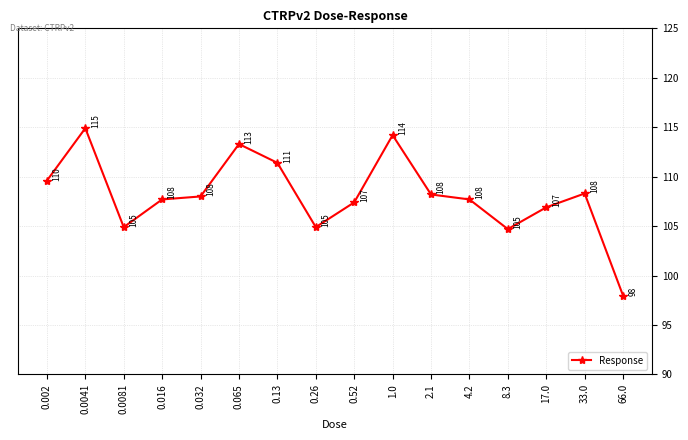

The chart shows a value of 161.5 at 0.002. True or false?

False